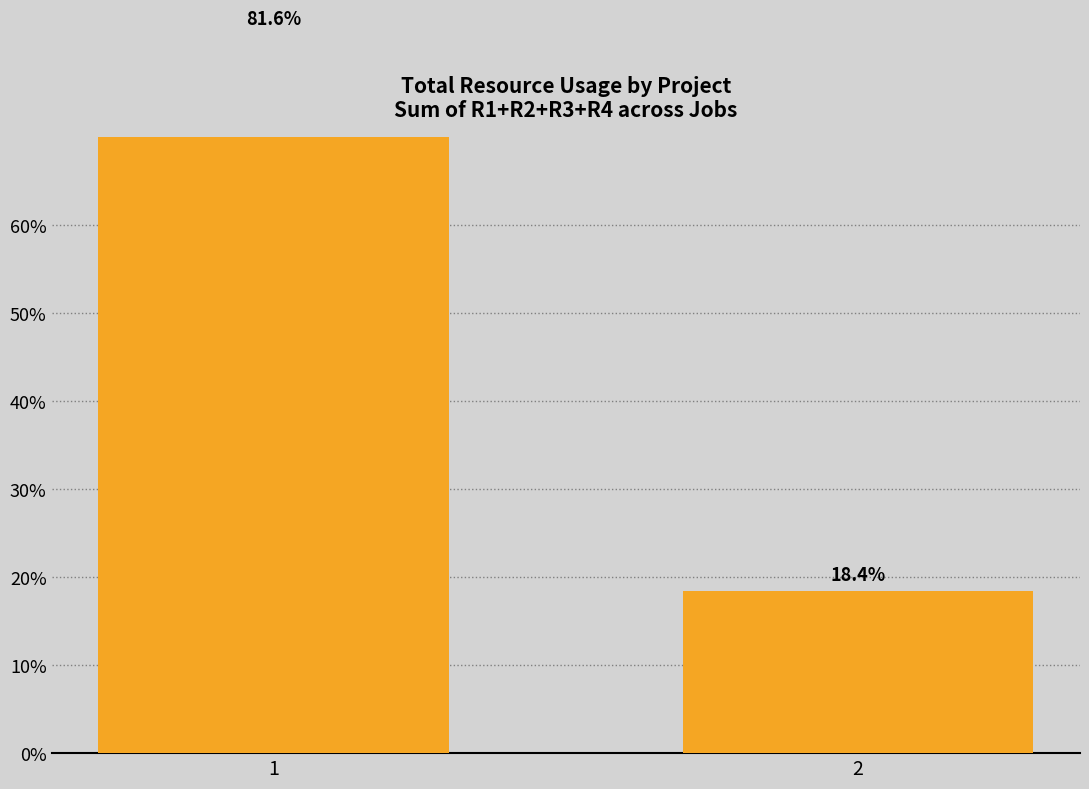

List the labels in order of value, smallest first.

2, 1